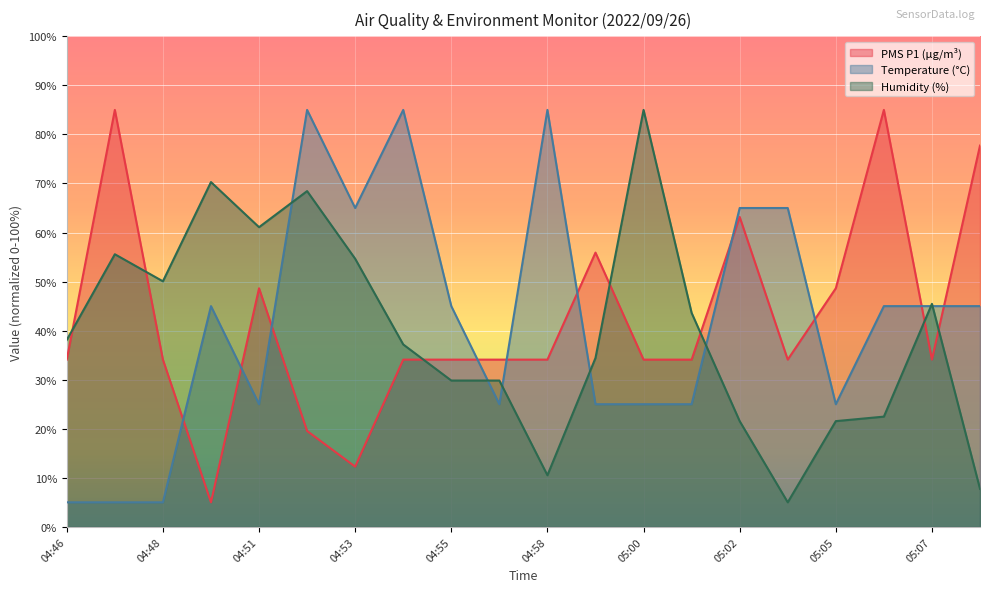

The value of BME280_humidity at 04:54 is 37.2. True or false?

True